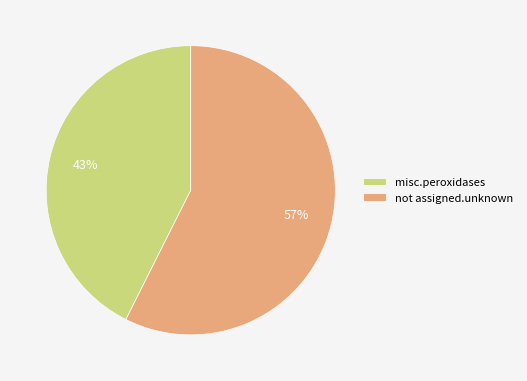

Rank the categories by value from highest to lowest.

not assigned.unknown, misc.peroxidases